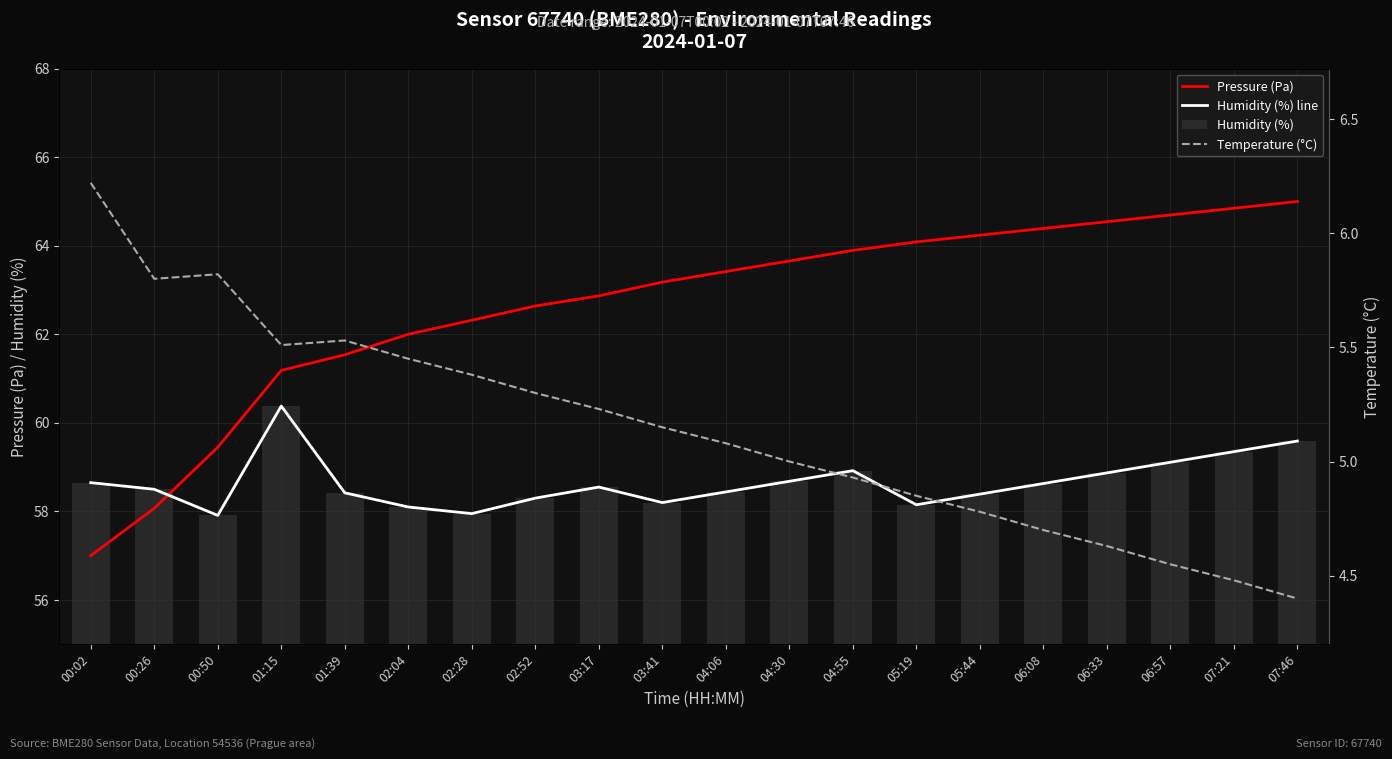

Which has a higher value, 04:30 or 00:26?

04:30